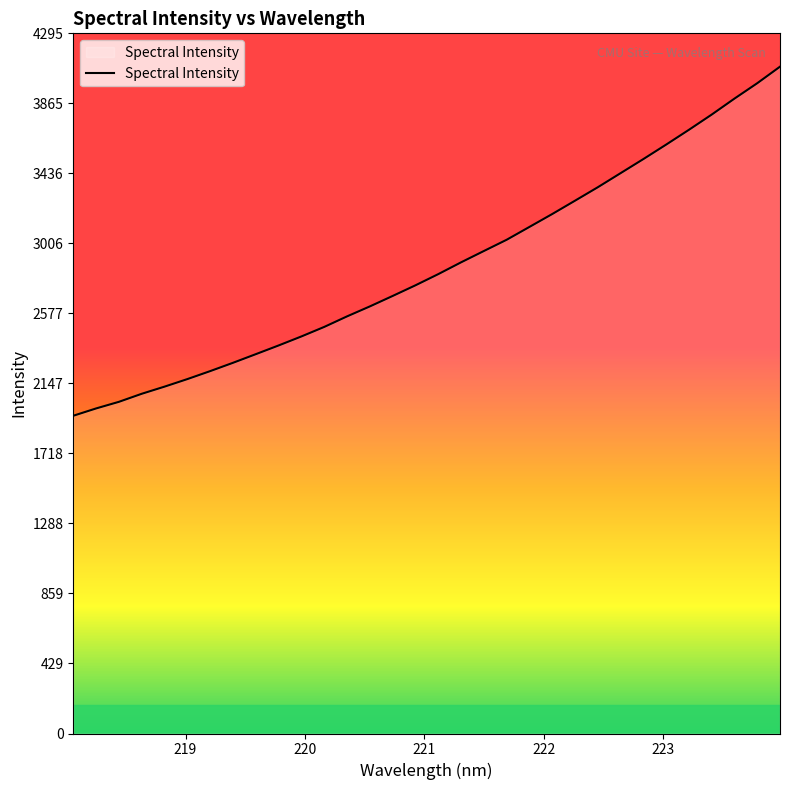

What is the minimum value shown in the chart?

1949.0